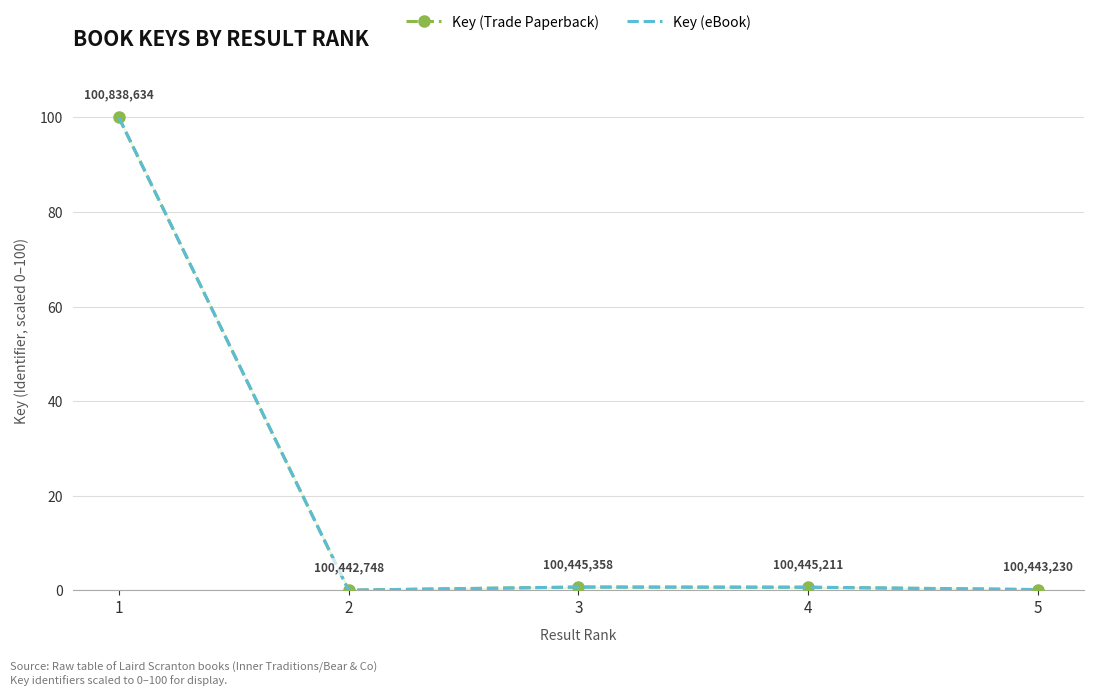

True or false: Key (Trade Paperback) and Key (eBook) intersect in this chart.

False